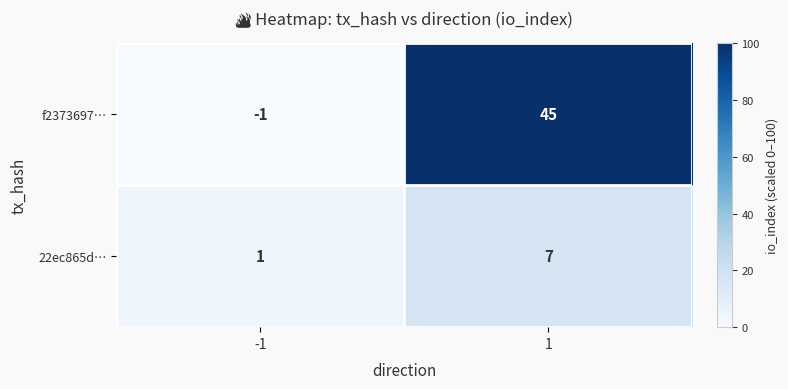

Which series has the widest spread of values?

f2373697…